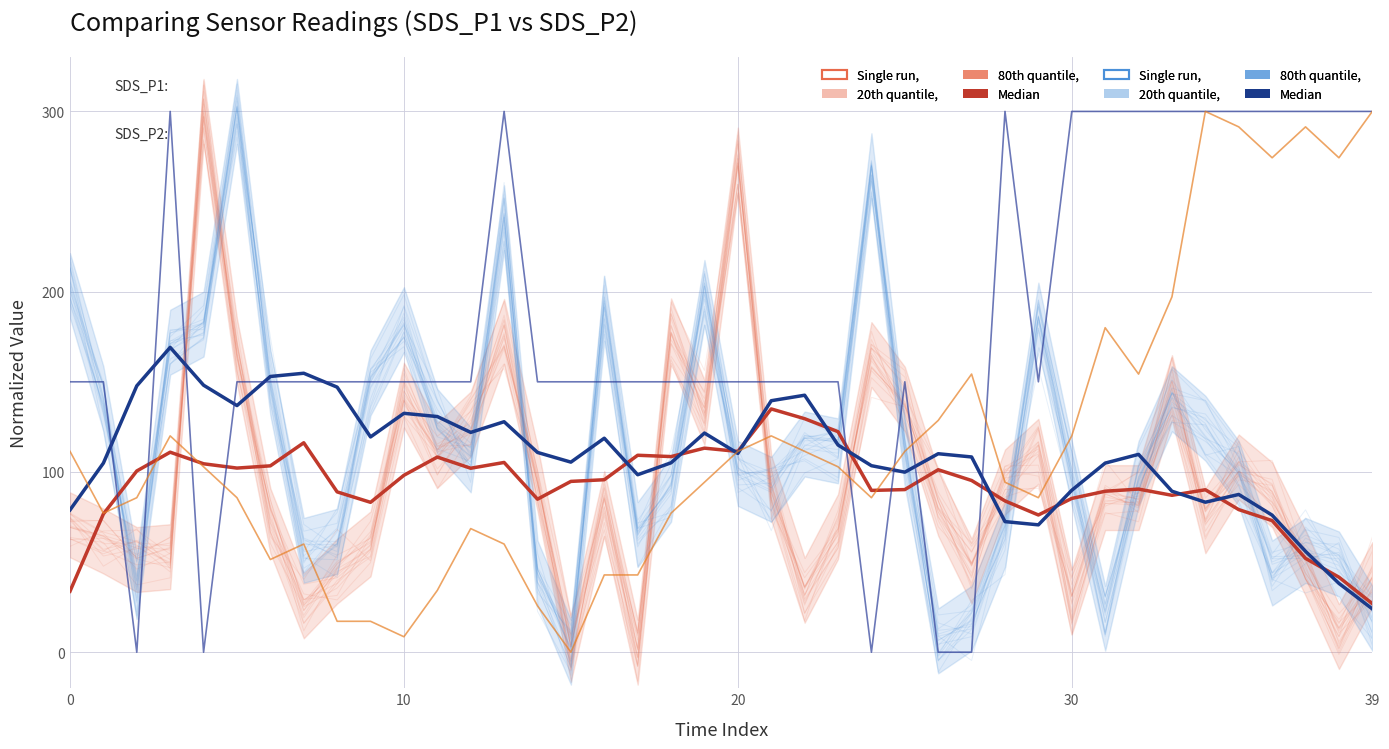

Is the value of BME280_temperature at 20 greater than the value of Signal at 16?

No